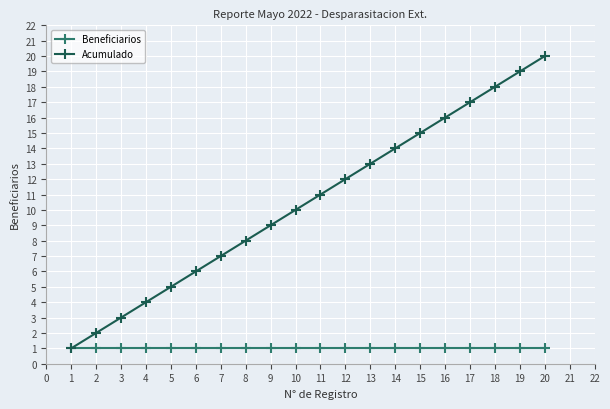

At 13, list the series in order from largest to smallest.

Acumulado, Beneficiarios